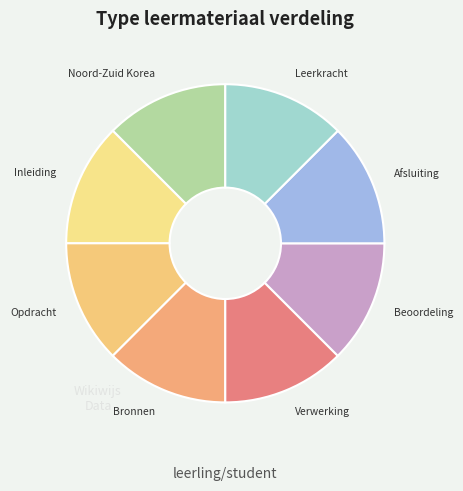

Approximately how many times larger is the value at Afsluiting compared to Leerkracht?

1.0